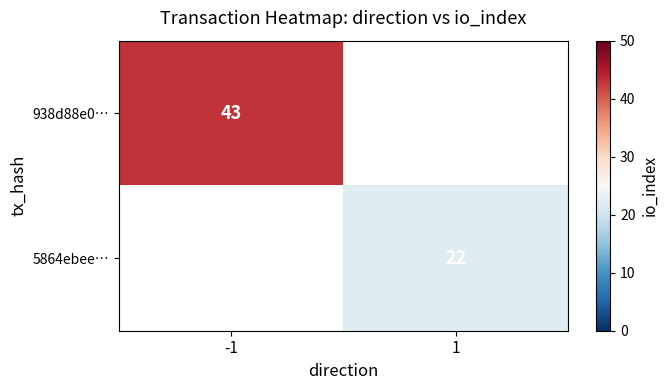

Is it true that 5864ebee… equals 22 at 1?

True